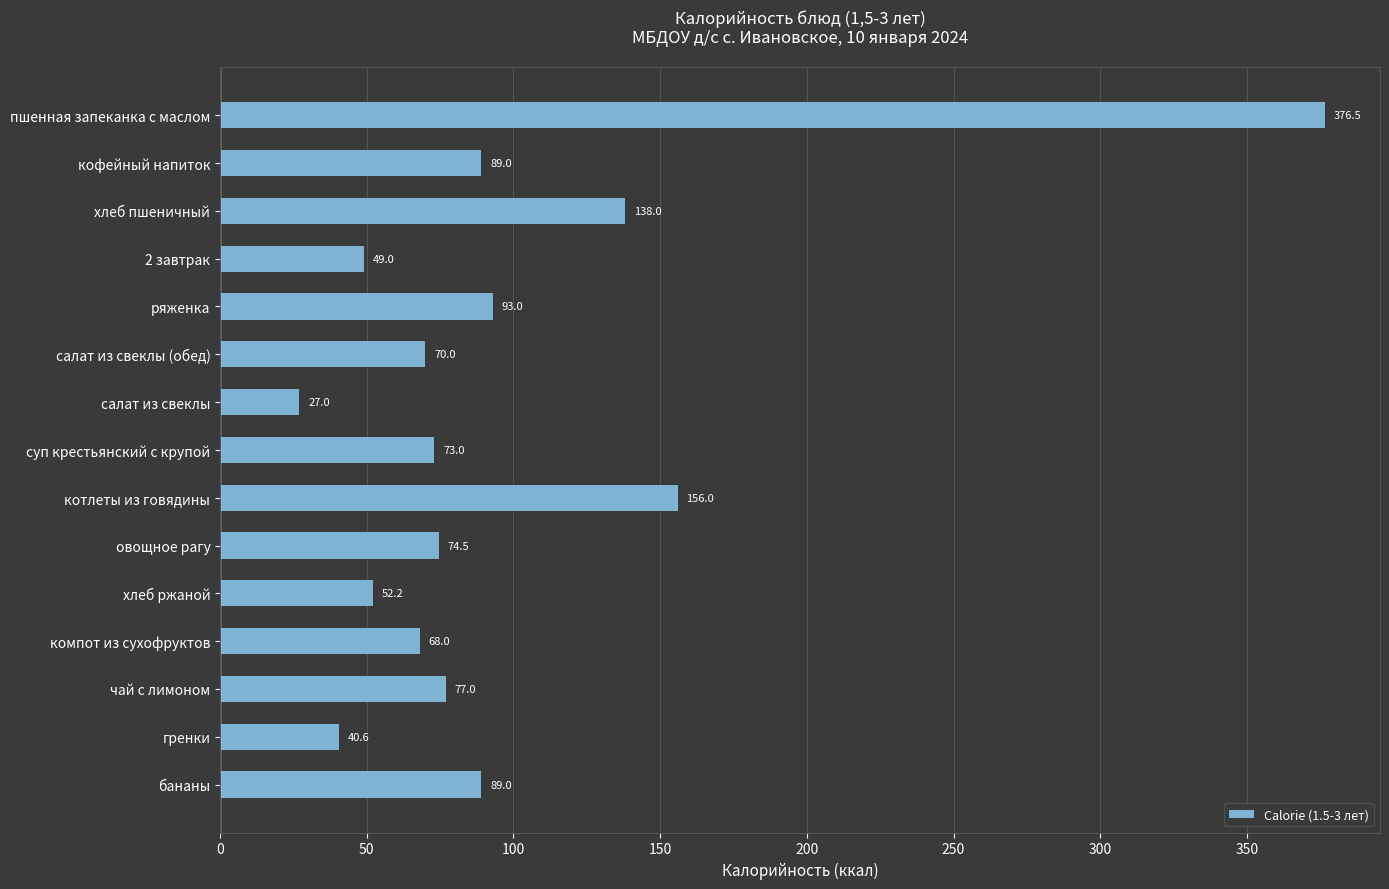

The chart shows a value of 70.0 at салат из свеклы (обед). True or false?

True